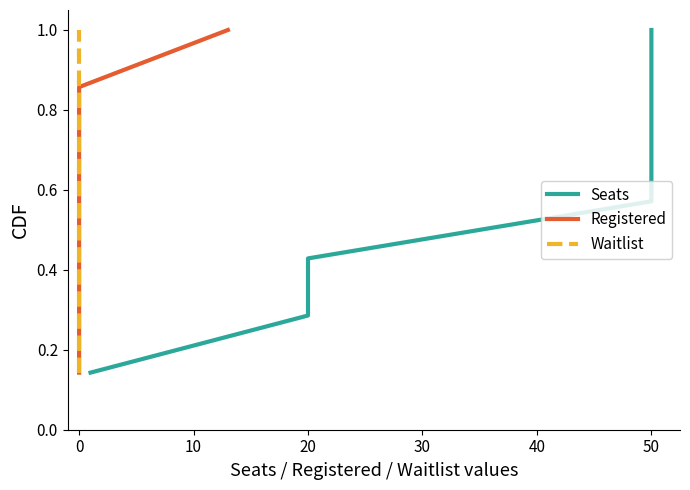

Which has a higher value, 20 or 50?

50